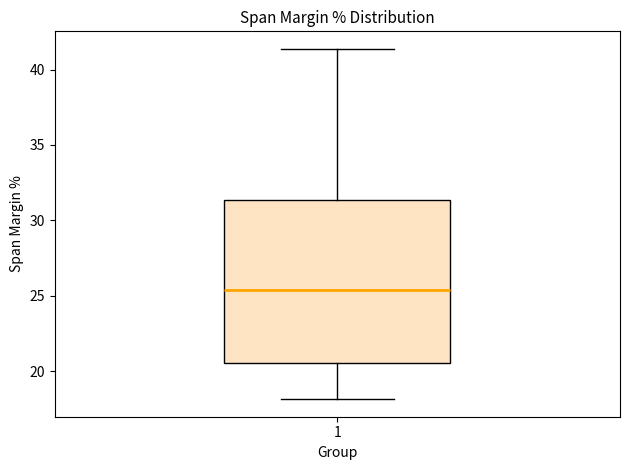

Where does the lower whisker of the box at x = 1 end on the y-axis? The values are not printed on the chart, so give them approximately, as read against the axis.

18.0